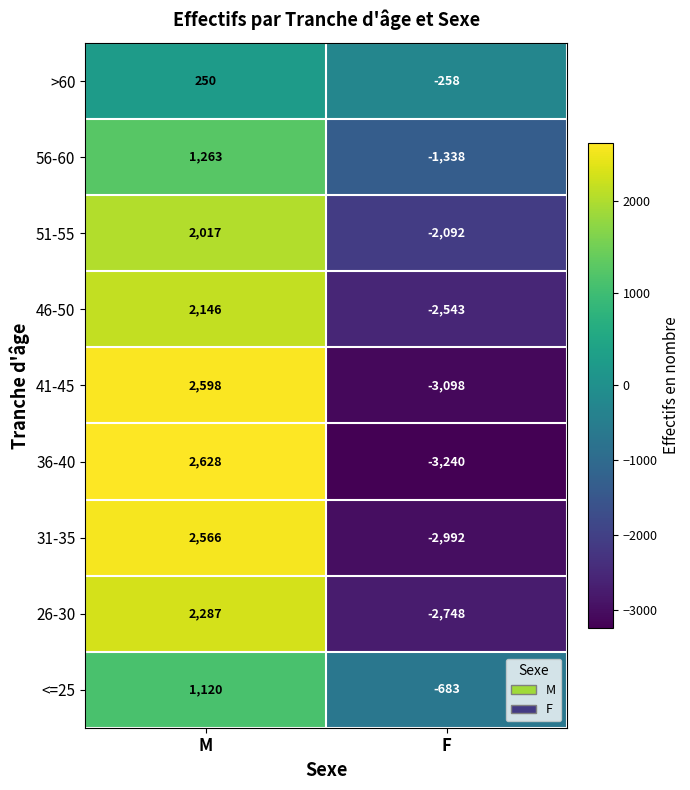

How many distinct data groups are displayed?

9